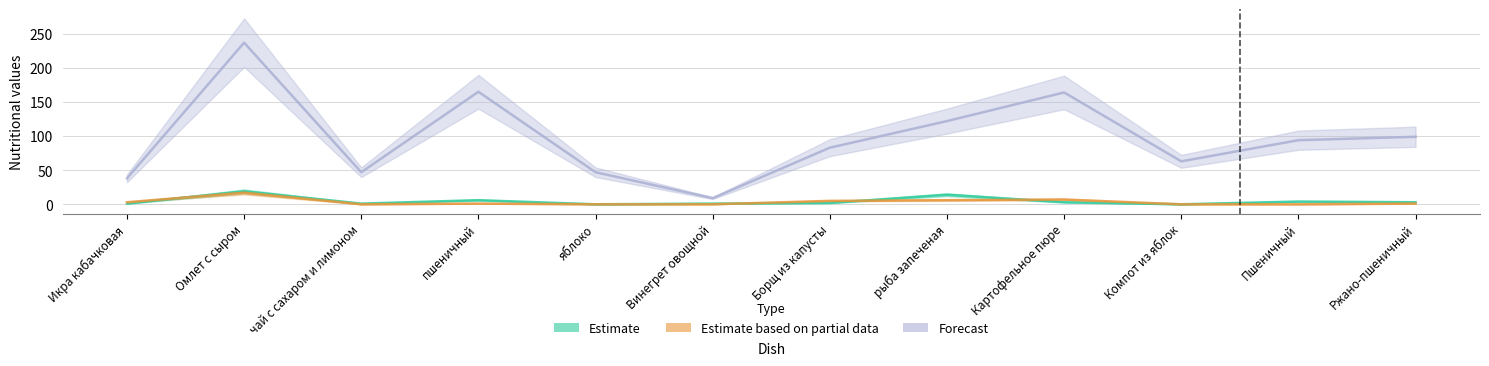

Reading left to right, extract all data points from this chart.

Estimate: 1	19	1	6	0	1	2	14	3	0	4	3
Estimate based on partial data: 3	17	0	1	0	0	5	6	7	0	0	1
Forecast: 38	237	47	165	47	9	83	122	164	63	94	99